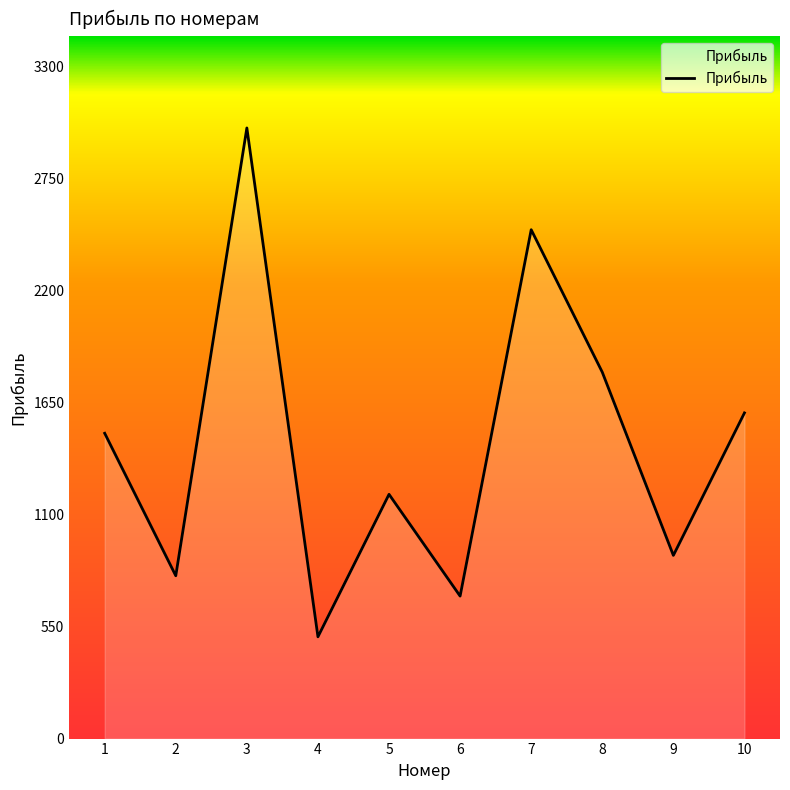

The value at 2 is 1155. True or false?

False